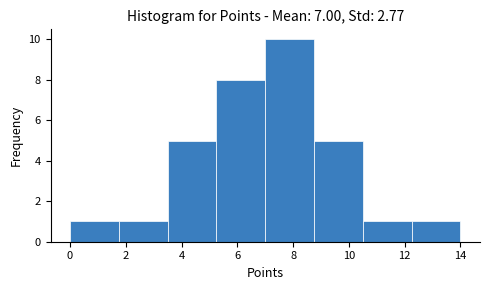

What is the height of the bar covering 0.00 to 1.75 on the x-axis? Neither the bar edges nor the heights are printed on the chart, so give them approximately, as read against the axes.

1